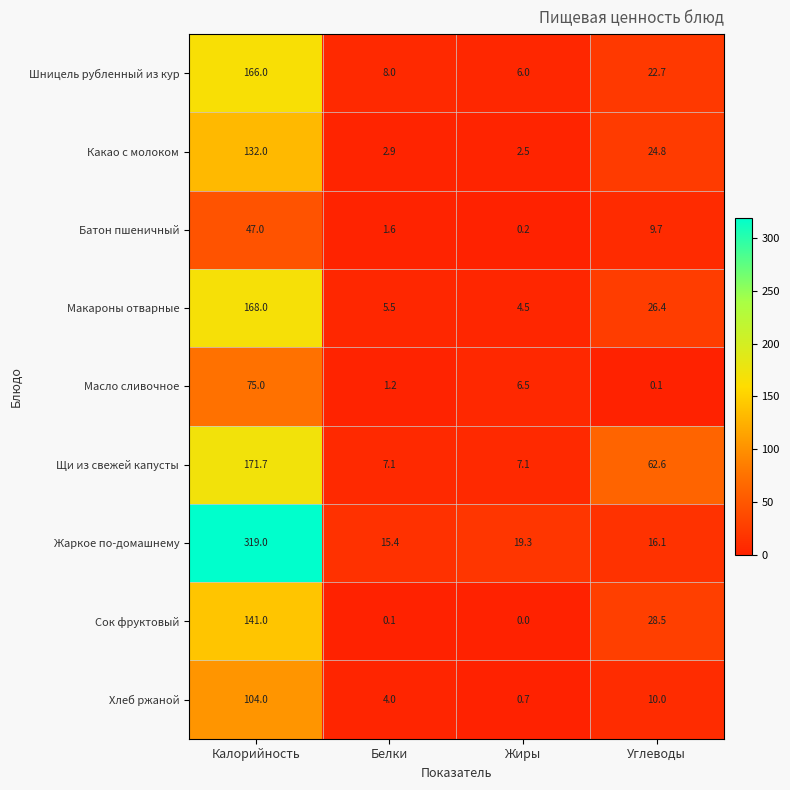

Count the number of data series in this chart.

9